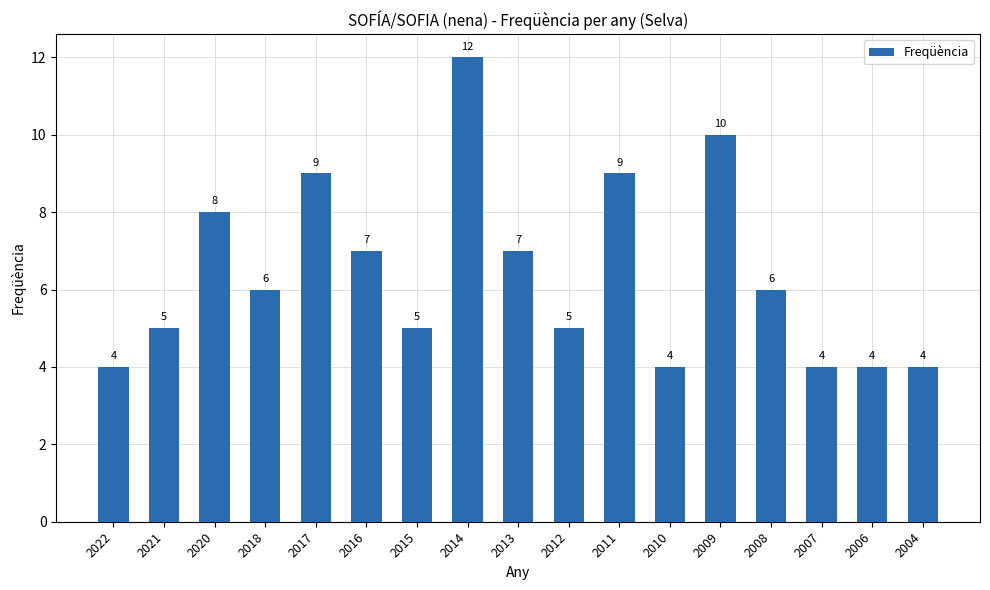

At which category does the chart reach its peak across all series?

2014